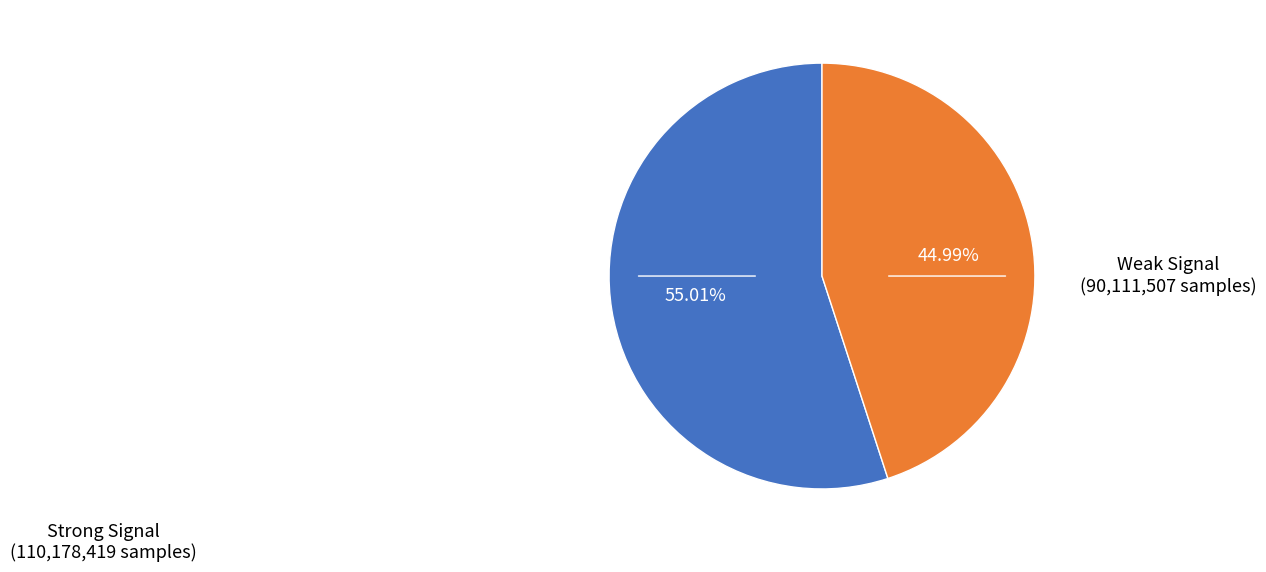

Is there any slice that represents more than half of the pie?

Yes